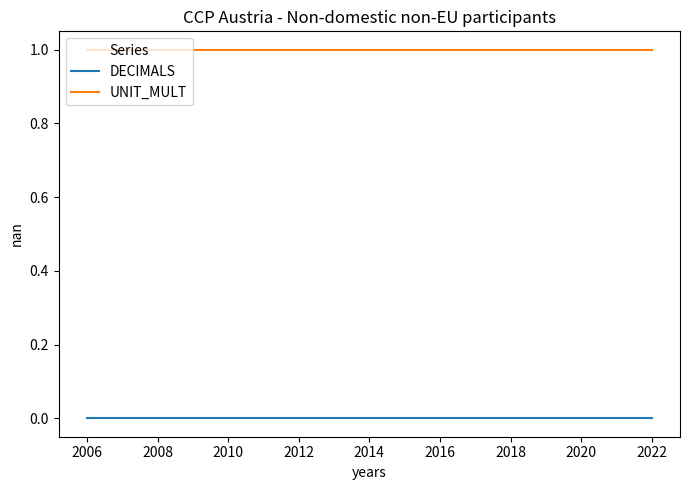

Rank the series by their maximum value, from highest to lowest.

UNIT_MULT, DECIMALS